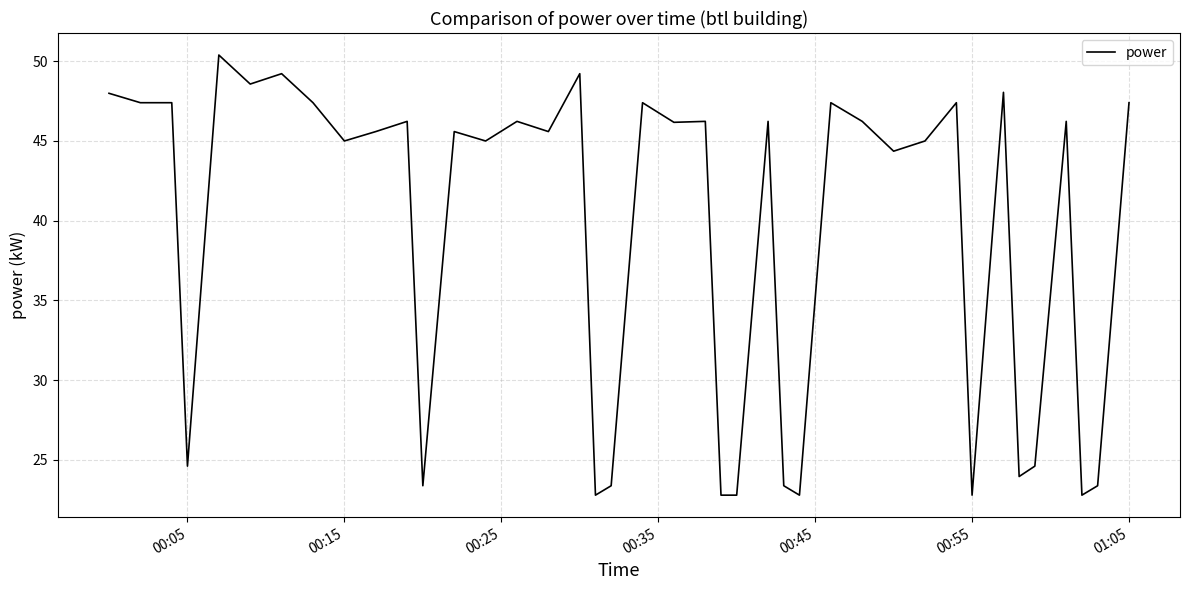

What is the minimum value shown in the chart?

22.8